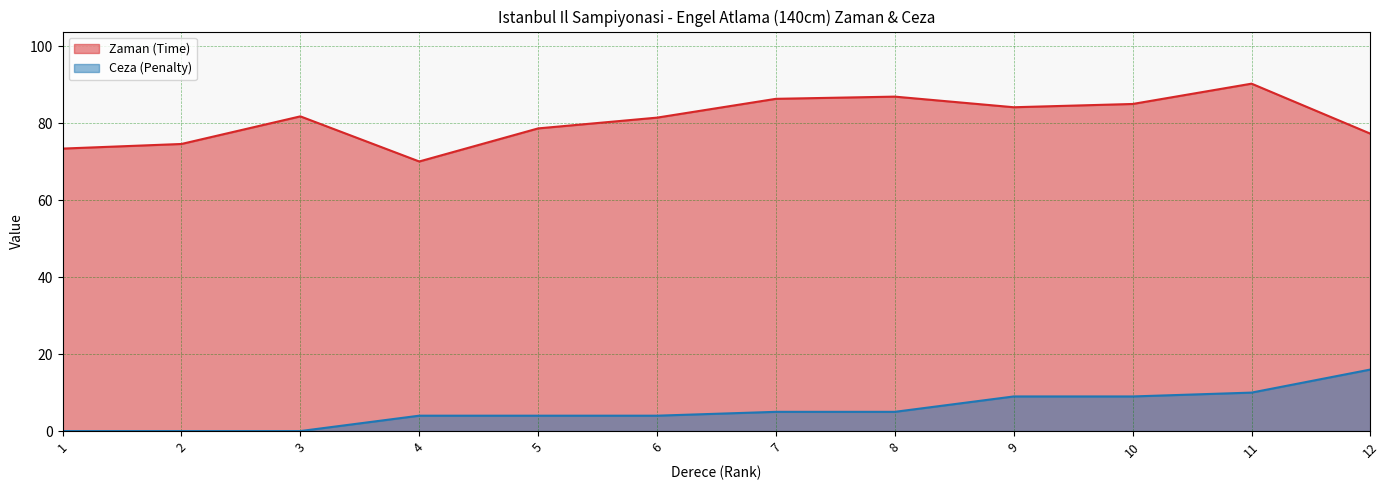

How many data points does each series have?

12